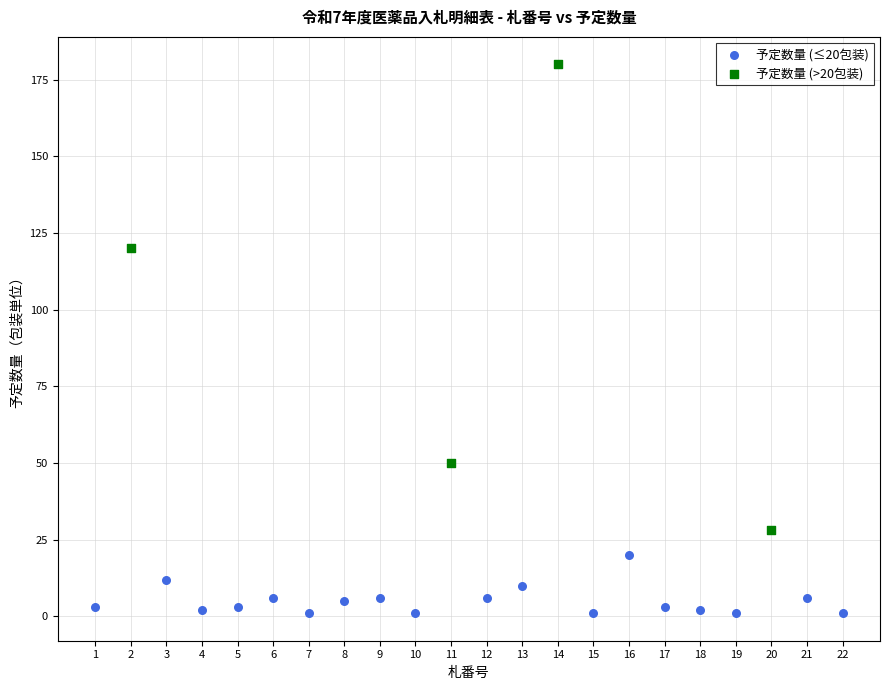

Which series has the widest spread of Y values?

予定数量 (>20包装)